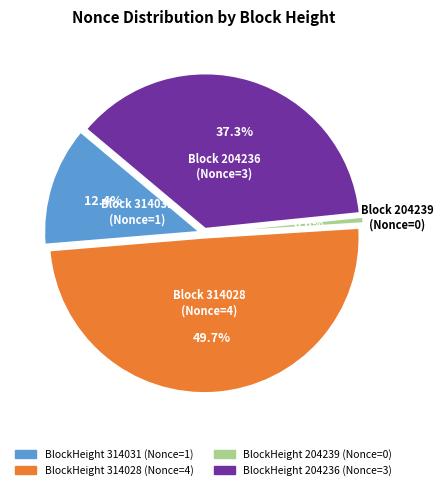

Is there any slice that represents more than half of the pie?

No